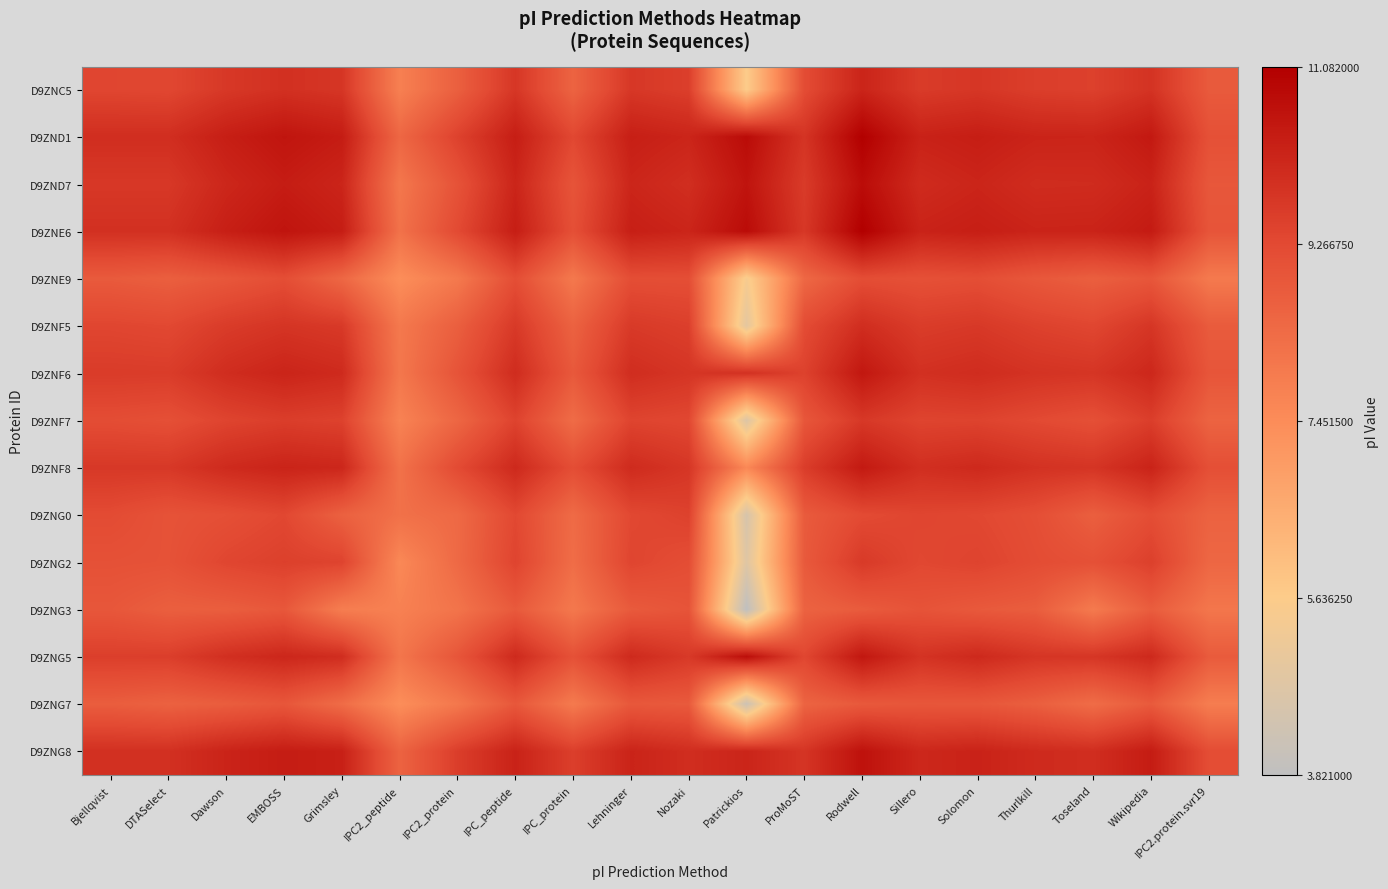

Reading right to left, what are all the values shown in this chart?

D9ZNC5: IPC2.protein.svr19=8.8	Wikipedia=9.8	Toseland=9.5	Thurlkill=9.5	Solomon=9.7	Sillero=9.6	Rodwell=10.2	ProMoST=9.2	Patrickios=5.6	Nozaki=9.5	Lehninger=9.7	IPC_protein=8.6	IPC_peptide=9.7	IPC2_protein=8.7	IPC2_peptide=7.8	Grimsley=9.8	EMBOSS=9.9	Dawson=9.7	DTASelect=9.3	Bjellqvist=9.4
D9ZND1: IPC2.protein.svr19=9.1	Wikipedia=10.5	Toseland=10.2	Thurlkill=10.2	Solomon=10.3	Sillero=10.2	Rodwell=11.1	ProMoST=9.8	Patrickios=10.8	Nozaki=10.2	Lehninger=10.3	IPC_protein=9.3	IPC_peptide=10.3	IPC2_protein=9.5	IPC2_peptide=8.5	Grimsley=10.4	EMBOSS=10.6	Dawson=10.3	DTASelect=9.9	Bjellqvist=9.9
D9ZND7: IPC2.protein.svr19=8.9	Wikipedia=10.2	Toseland=10.0	Thurlkill=10.0	Solomon=10.2	Sillero=10.0	Rodwell=10.8	ProMoST=9.6	Patrickios=10.6	Nozaki=9.9	Lehninger=10.1	IPC_protein=9.0	IPC_peptide=10.2	IPC2_protein=9.0	IPC2_peptide=8.0	Grimsley=10.2	EMBOSS=10.4	Dawson=10.1	DTASelect=9.7	Bjellqvist=9.7
D9ZNE6: IPC2.protein.svr19=9.0	Wikipedia=10.4	Toseland=10.2	Thurlkill=10.2	Solomon=10.3	Sillero=10.2	Rodwell=11.1	ProMoST=9.7	Patrickios=10.8	Nozaki=10.2	Lehninger=10.3	IPC_protein=9.1	IPC_peptide=10.3	IPC2_protein=9.3	IPC2_peptide=8.2	Grimsley=10.3	EMBOSS=10.6	Dawson=10.3	DTASelect=9.9	Bjellqvist=9.9
D9ZNE9: IPC2.protein.svr19=8.0	Wikipedia=8.9	Toseland=8.7	Thurlkill=8.9	Solomon=9.2	Sillero=9.1	Rodwell=9.2	ProMoST=8.4	Patrickios=5.5	Nozaki=9.1	Lehninger=9.2	IPC_protein=8.0	IPC_peptide=9.2	IPC2_protein=8.0	IPC2_peptide=7.4	Grimsley=8.5	EMBOSS=9.2	Dawson=8.9	DTASelect=8.7	Bjellqvist=8.8
D9ZNF5: IPC2.protein.svr19=8.8	Wikipedia=9.8	Toseland=9.3	Thurlkill=9.5	Solomon=9.7	Sillero=9.6	Rodwell=10.0	ProMoST=9.2	Patrickios=4.9	Nozaki=9.5	Lehninger=9.6	IPC_protein=8.6	IPC_peptide=9.7	IPC2_protein=8.7	IPC2_peptide=8.0	Grimsley=9.7	EMBOSS=9.8	Dawson=9.6	DTASelect=9.3	Bjellqvist=9.4
D9ZNF6: IPC2.protein.svr19=8.9	Wikipedia=10.1	Toseland=9.8	Thurlkill=9.8	Solomon=10.0	Sillero=9.9	Rodwell=10.5	ProMoST=9.5	Patrickios=9.9	Nozaki=9.8	Lehninger=10.0	IPC_protein=8.9	IPC_peptide=10.0	IPC2_protein=9.0	IPC2_peptide=8.0	Grimsley=10.0	EMBOSS=10.2	Dawson=10.0	DTASelect=9.6	Bjellqvist=9.6
D9ZNF7: IPC2.protein.svr19=8.6	Wikipedia=9.5	Toseland=9.1	Thurlkill=9.3	Solomon=9.4	Sillero=9.4	Rodwell=9.7	ProMoST=8.9	Patrickios=4.7	Nozaki=9.3	Lehninger=9.4	IPC_protein=8.3	IPC_peptide=9.4	IPC2_protein=8.5	IPC2_peptide=7.7	Grimsley=9.5	EMBOSS=9.6	Dawson=9.4	DTASelect=9.1	Bjellqvist=9.2
D9ZNF8: IPC2.protein.svr19=9.1	Wikipedia=10.2	Toseland=9.8	Thurlkill=9.9	Solomon=10.1	Sillero=9.9	Rodwell=10.4	ProMoST=9.6	Patrickios=7.6	Nozaki=9.7	Lehninger=10.0	IPC_protein=9.2	IPC_peptide=10.1	IPC2_protein=9.2	IPC2_peptide=8.2	Grimsley=10.1	EMBOSS=10.2	Dawson=10.0	DTASelect=9.7	Bjellqvist=9.7
D9ZNG0: IPC2.protein.svr19=8.6	Wikipedia=9.2	Toseland=8.7	Thurlkill=9.1	Solomon=9.3	Sillero=9.4	Rodwell=9.2	ProMoST=8.8	Patrickios=4.5	Nozaki=9.5	Lehninger=9.3	IPC_protein=8.4	IPC_peptide=9.3	IPC2_protein=8.4	IPC2_peptide=8.2	Grimsley=8.6	EMBOSS=9.3	Dawson=9.1	DTASelect=9.0	Bjellqvist=9.2
D9ZNG2: IPC2.protein.svr19=8.5	Wikipedia=9.5	Toseland=9.1	Thurlkill=9.2	Solomon=9.4	Sillero=9.3	Rodwell=9.6	ProMoST=8.8	Patrickios=4.8	Nozaki=9.2	Lehninger=9.4	IPC_protein=8.3	IPC_peptide=9.4	IPC2_protein=8.4	IPC2_peptide=7.6	Grimsley=9.4	EMBOSS=9.5	Dawson=9.4	DTASelect=9.0	Bjellqvist=9.1
D9ZNG3: IPC2.protein.svr19=8.1	Wikipedia=8.8	Toseland=8.0	Thurlkill=8.7	Solomon=8.8	Sillero=9.0	Rodwell=8.8	ProMoST=8.6	Patrickios=3.8	Nozaki=9.0	Lehninger=8.8	IPC_protein=8.0	IPC_peptide=8.8	IPC2_protein=8.1	IPC2_peptide=7.8	Grimsley=7.9	EMBOSS=8.9	Dawson=8.7	DTASelect=8.7	Bjellqvist=8.9
D9ZNG5: IPC2.protein.svr19=8.8	Wikipedia=10.1	Toseland=9.8	Thurlkill=9.8	Solomon=10.1	Sillero=9.8	Rodwell=10.5	ProMoST=9.3	Patrickios=10.7	Nozaki=9.7	Lehninger=10.0	IPC_protein=9.1	IPC_peptide=10.0	IPC2_protein=8.9	IPC2_peptide=8.1	Grimsley=10.0	EMBOSS=10.1	Dawson=9.9	DTASelect=9.5	Bjellqvist=9.5
D9ZNG7: IPC2.protein.svr19=7.9	Wikipedia=8.8	Toseland=8.3	Thurlkill=8.7	Solomon=8.9	Sillero=8.9	Rodwell=8.8	ProMoST=8.6	Patrickios=4.2	Nozaki=8.8	Lehninger=8.9	IPC_protein=8.0	IPC_peptide=8.9	IPC2_protein=8.0	IPC2_peptide=7.4	Grimsley=8.3	EMBOSS=8.9	Dawson=8.7	DTASelect=8.6	Bjellqvist=8.7
D9ZNG8: IPC2.protein.svr19=9.2	Wikipedia=10.4	Toseland=10.0	Thurlkill=10.0	Solomon=10.2	Sillero=10.1	Rodwell=10.6	ProMoST=9.8	Patrickios=10.2	Nozaki=10.0	Lehninger=10.2	IPC_protein=9.5	IPC_peptide=10.2	IPC2_protein=9.6	IPC2_peptide=8.6	Grimsley=10.3	EMBOSS=10.4	Dawson=10.2	DTASelect=9.9	Bjellqvist=9.9